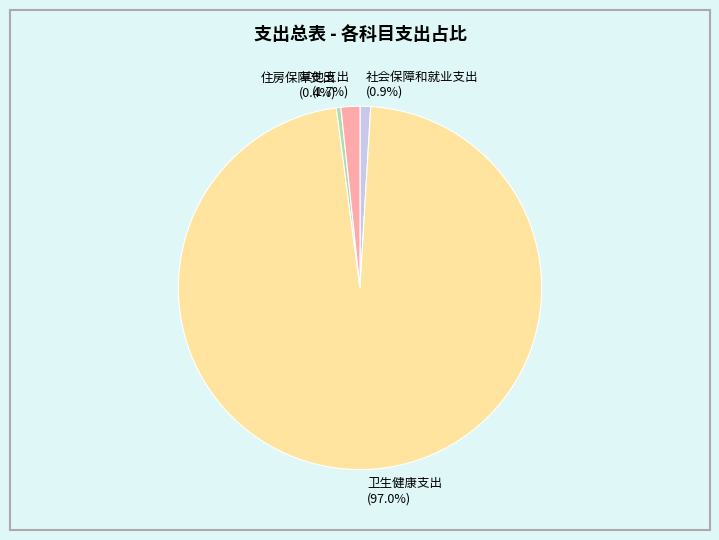

What is the largest slice in the pie chart?

卫生健康支出